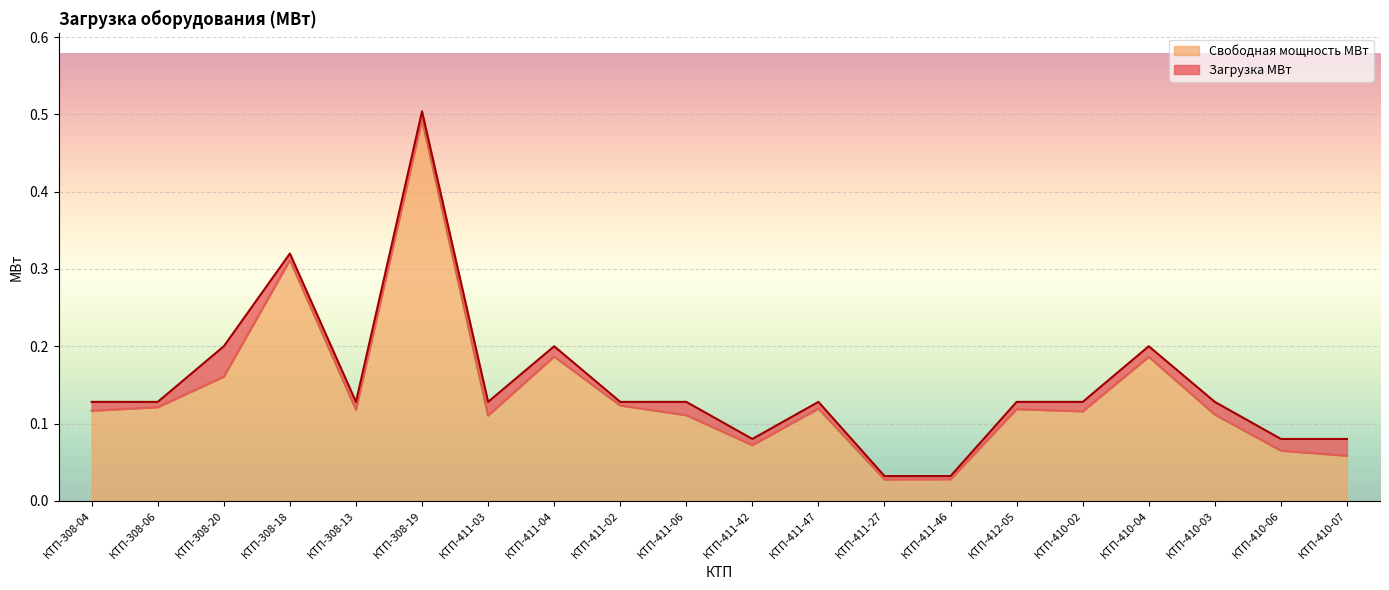

At which category is the sum across all series the highest?

КТП-308-19